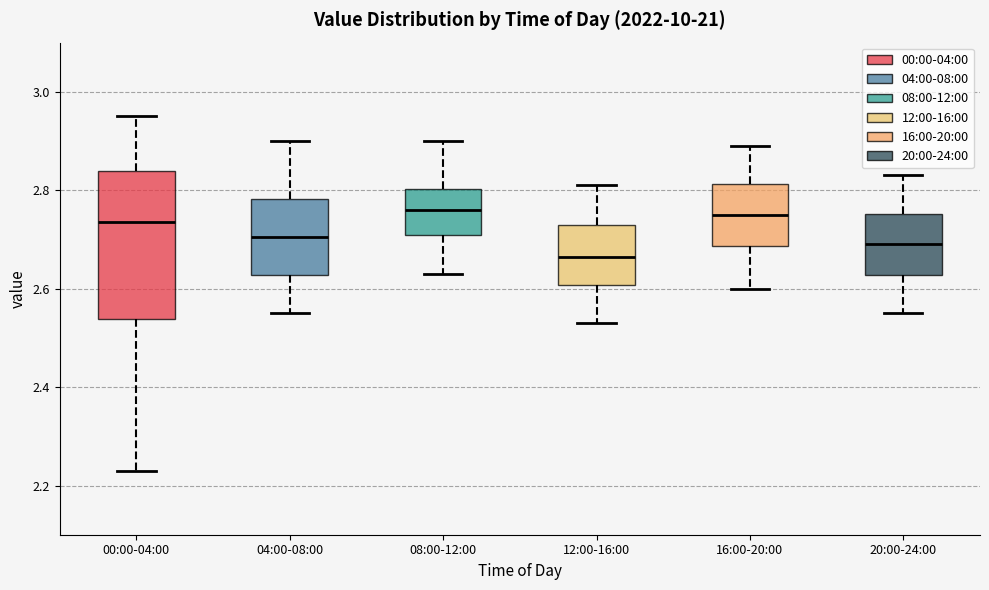

Which box's median line is the lowest?

12:00-16:00